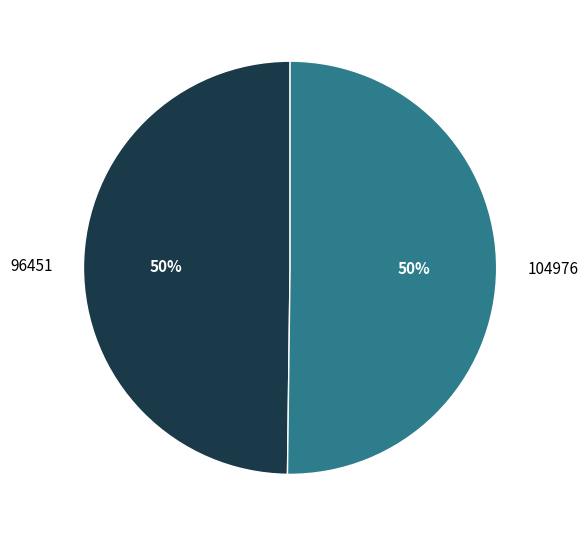

To the nearest percent, what percentage of the pie is 104976?

50%